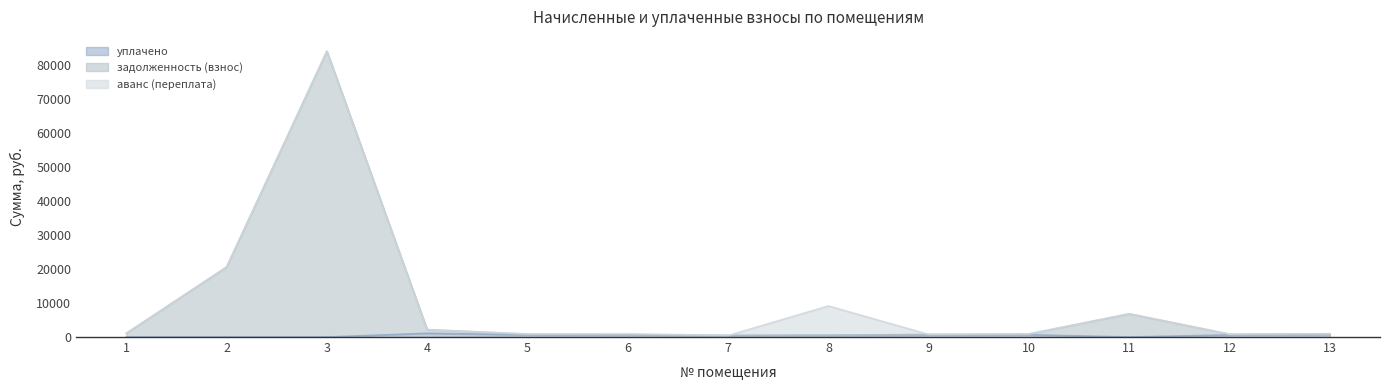

What is the value of the уплачено point at the 5th from the left?

651.9